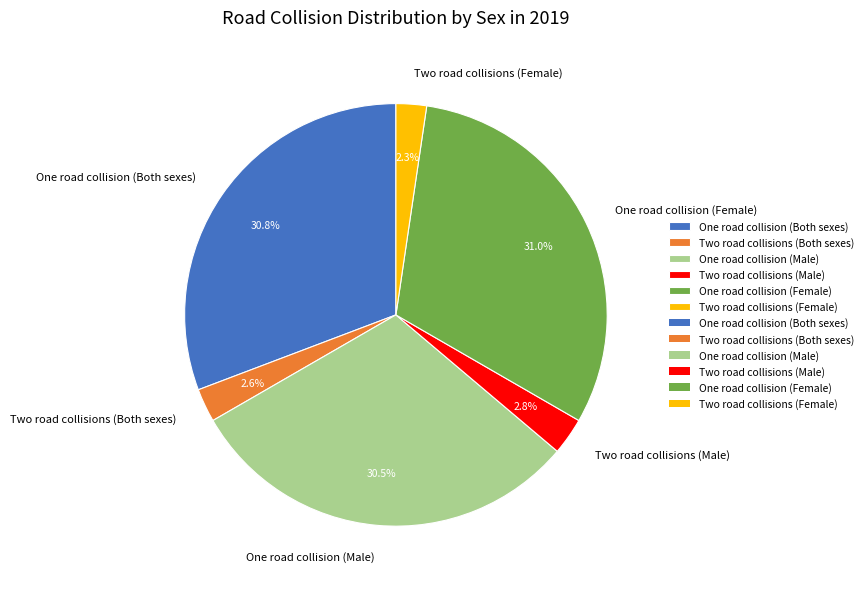

To the nearest percent, what is the difference between the largest and smallest slice percentages?

29%